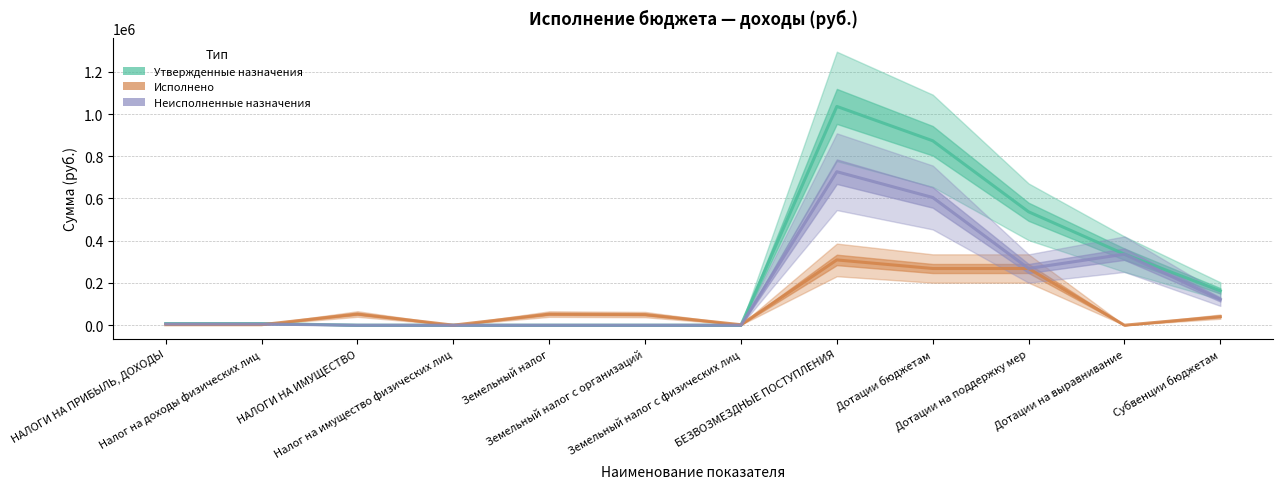

Count the number of categories in the chart.

12